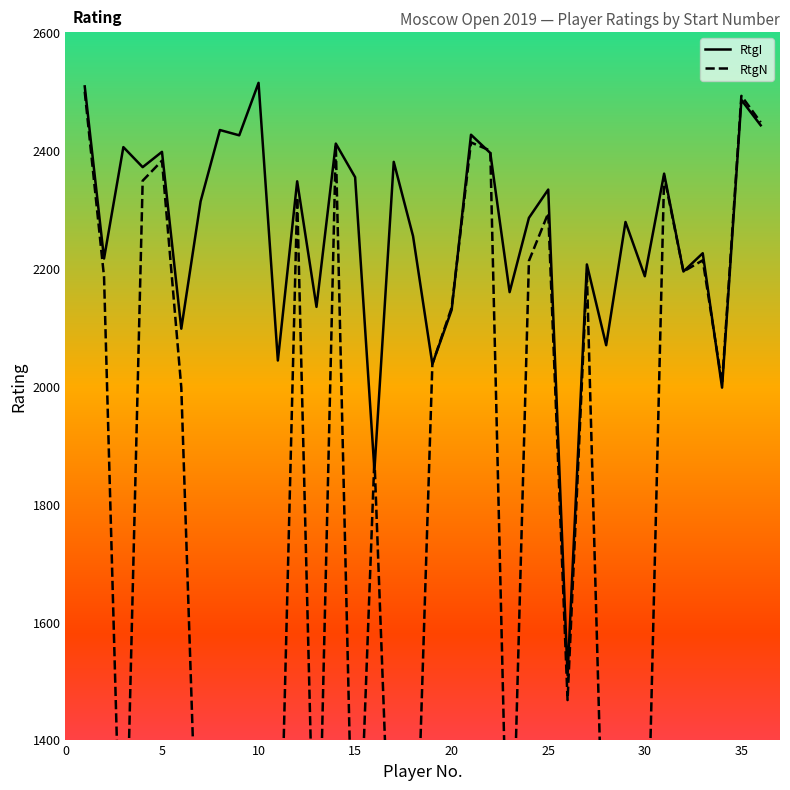

How many data points does each series have?

36